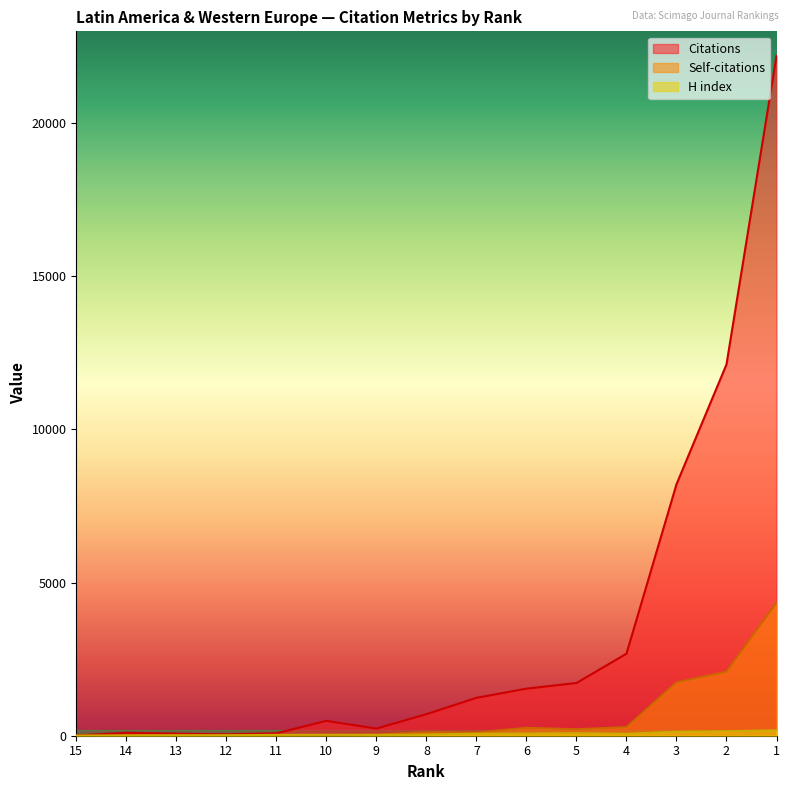

True or false: H index has a value of 65 at 4.

True